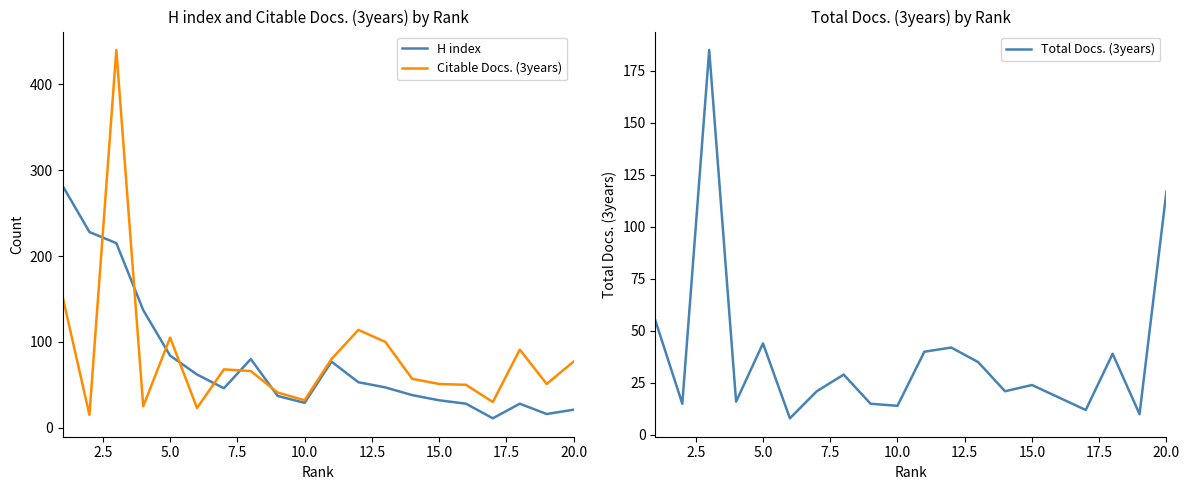

Where is Total Docs. (3years) nearest to the value 96?

20.0